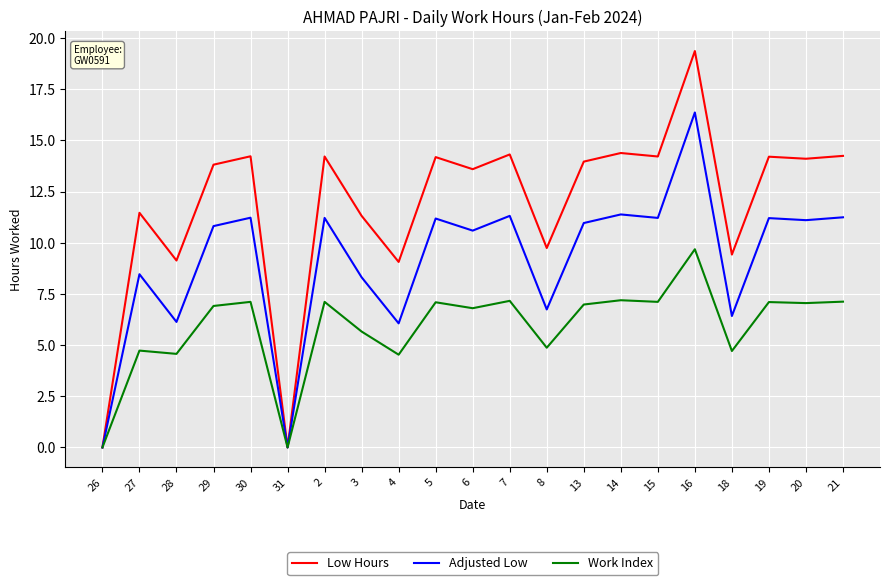

Which category has the highest value in the Work Index series?

16